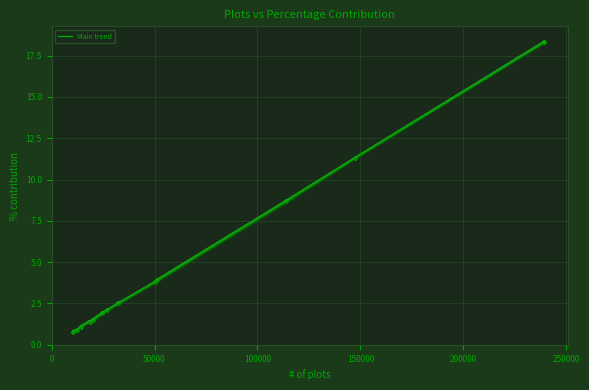

What is the sum of all values?

61.0